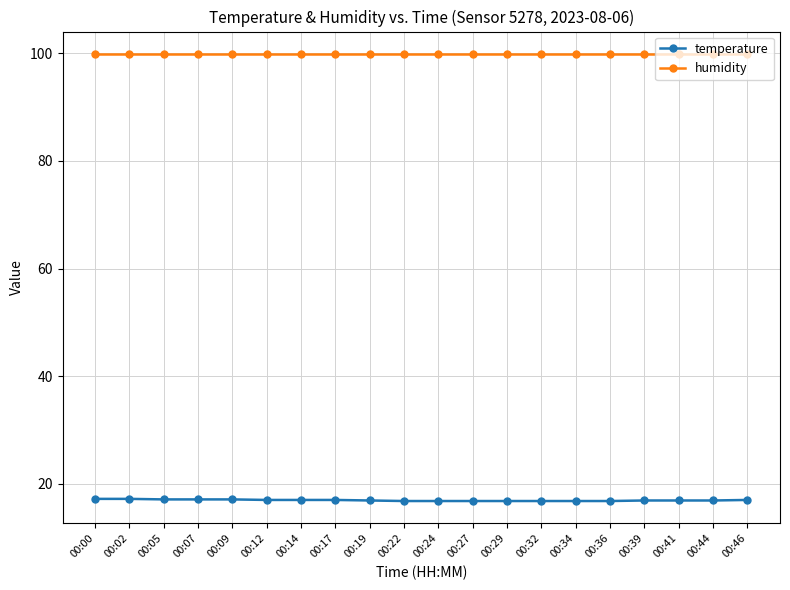

What is the lowest value of the temperature series?

16.8